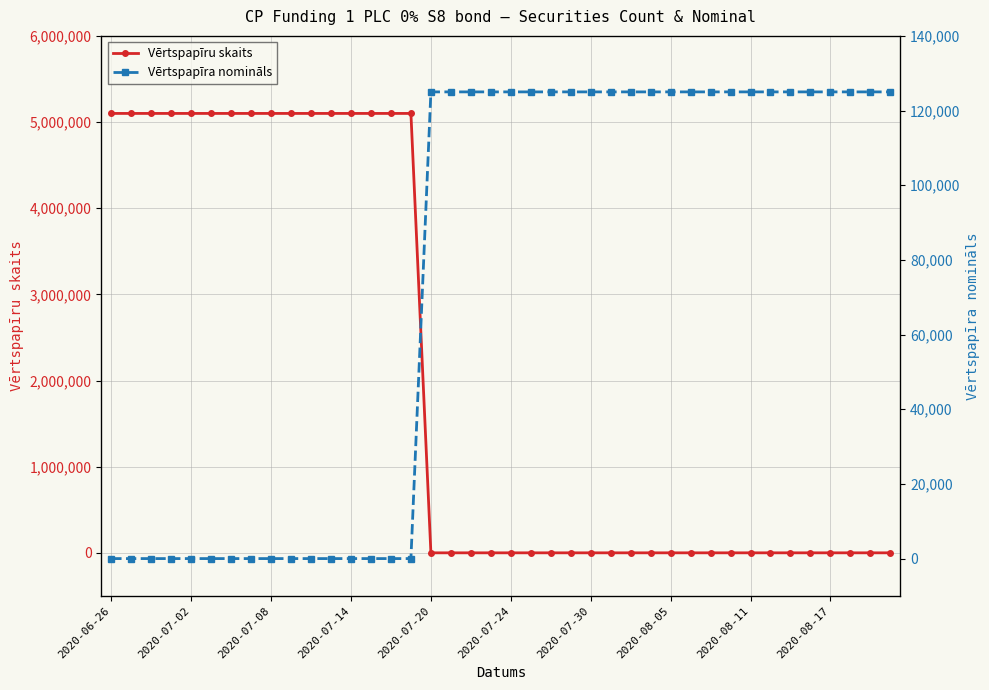

What is the difference between the maximum and second lowest values in the Vērtspapīra nomināls series?

124999